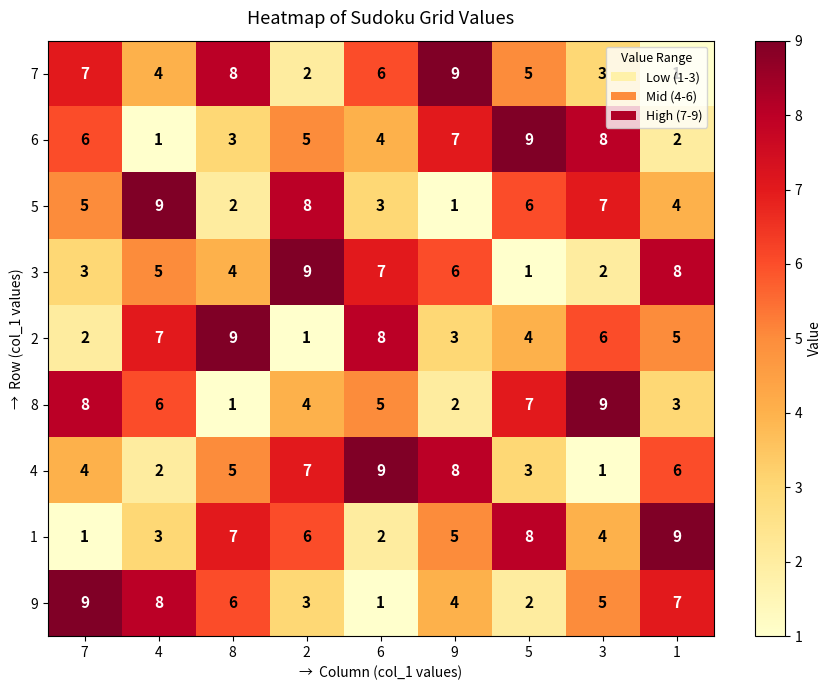

Count the number of categories in the chart.

9